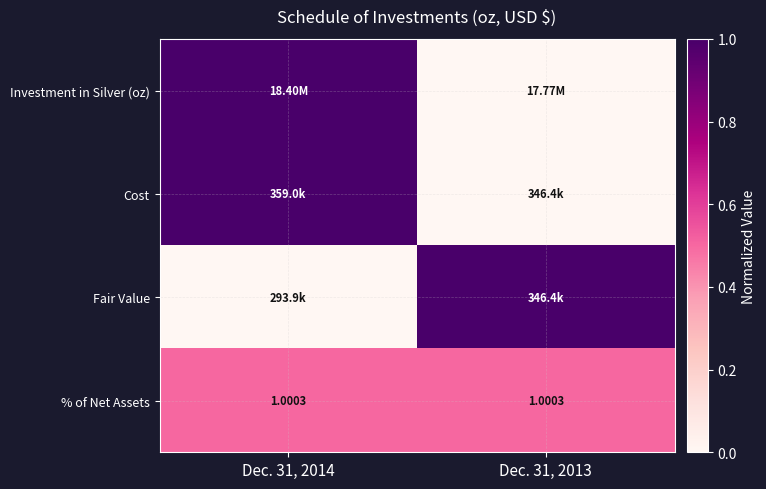

Which label corresponds to the smallest value in the chart?

Dec. 31, 2013